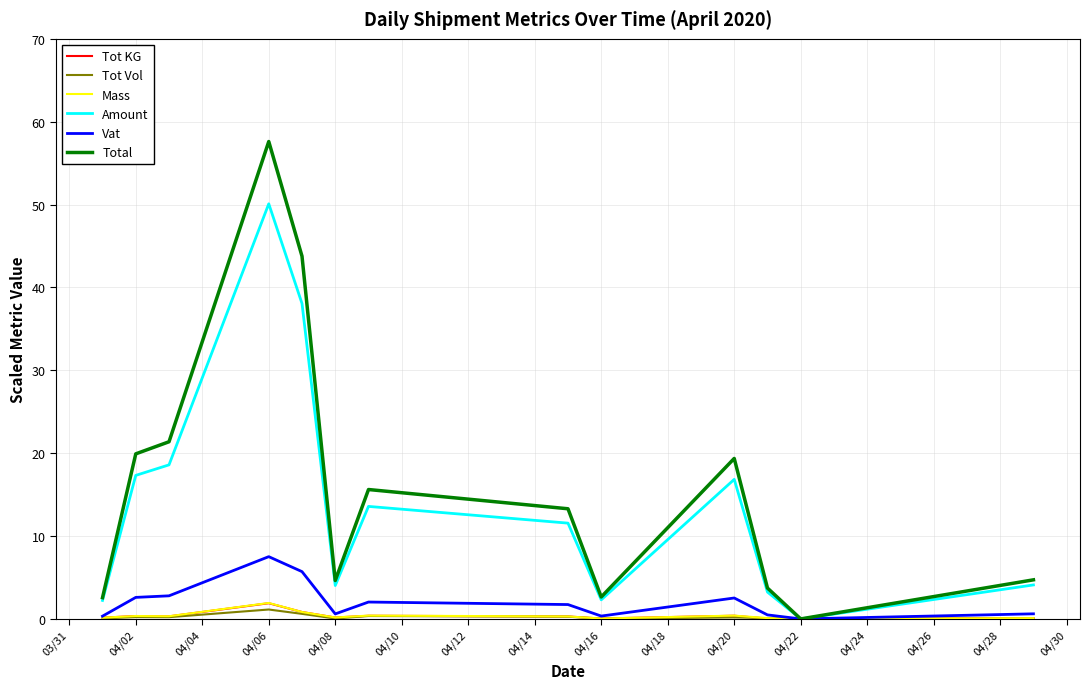

How many distinct data groups are displayed?

6